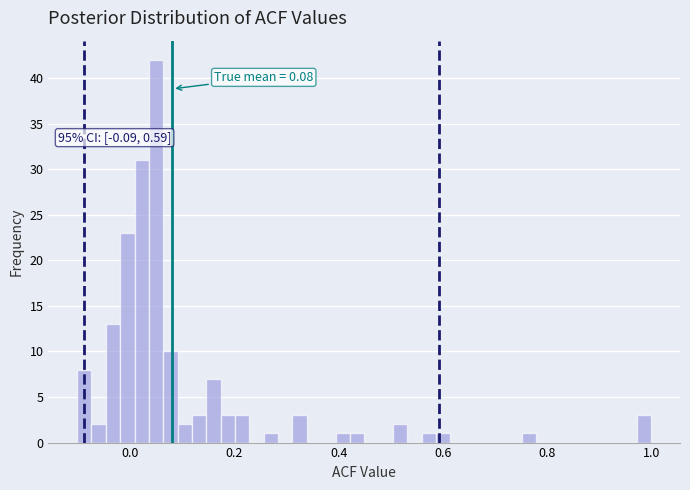

Around what value on the x-axis is the tallest bar? Give the approximate position of its centre, as read against the axis.

0.04